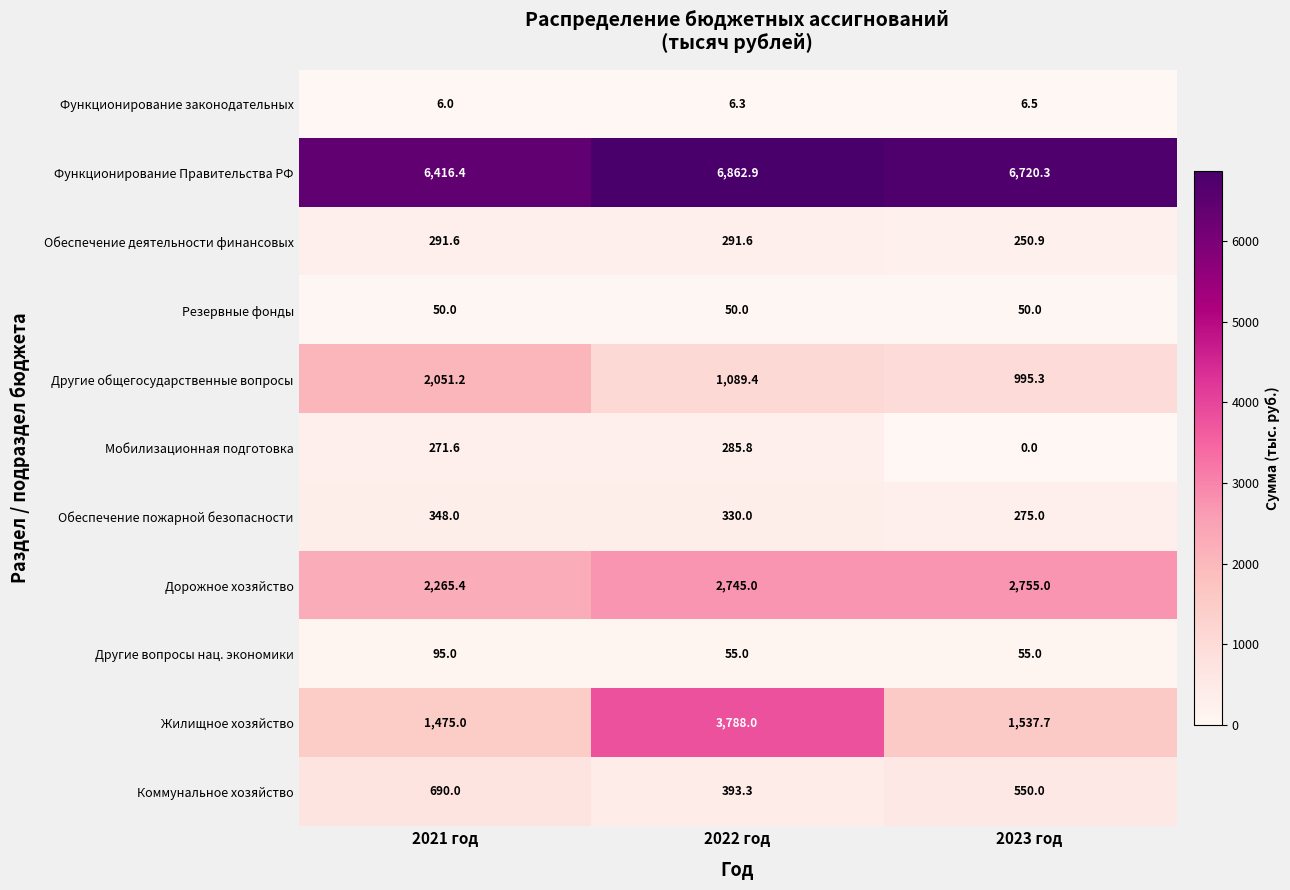

What value does the Жилищное хозяйство series have at 2022 год?

3788.0